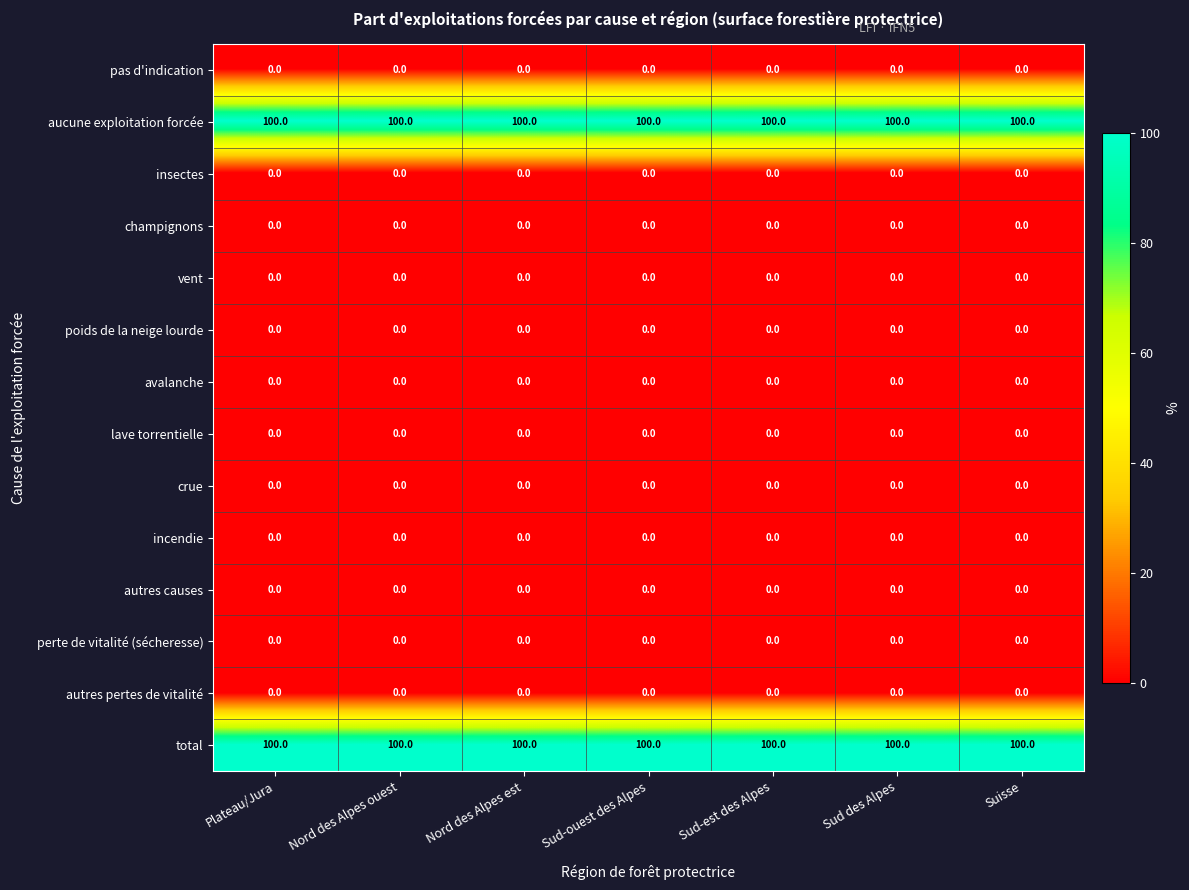

True or false: pas d'indication has a value of 0 at Nord des Alpes ouest.

True